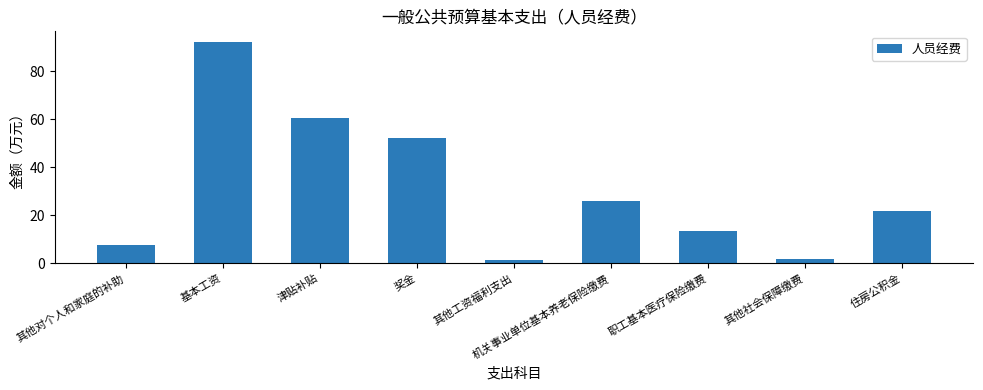

What is the ratio of the value at 其他社会保障缴费 to the value at 机关事业单位基本养老保险缴费?

0.1